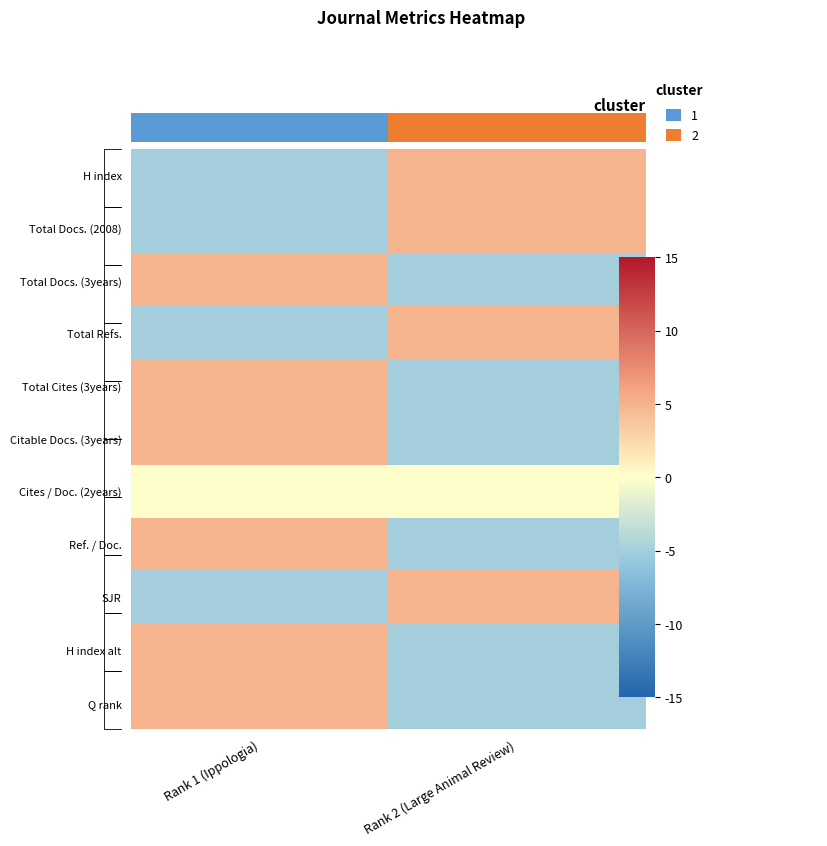

Which has a higher value, Rank 2 (Large Animal Review) or Rank 1 (Ippologia)?

Rank 2 (Large Animal Review)